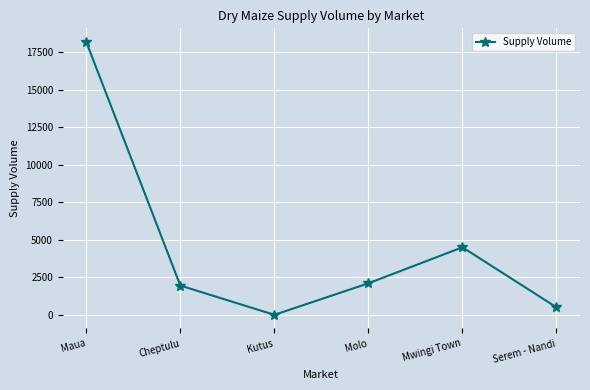

What is the label of the 2nd point from the left?

Cheptulu